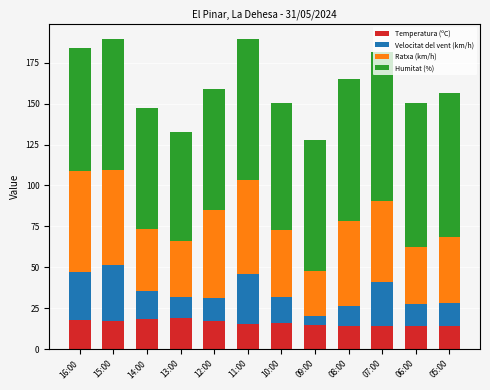

What is the difference between the second highest and second lowest values in the Temperatura (ºC) series?

4.0